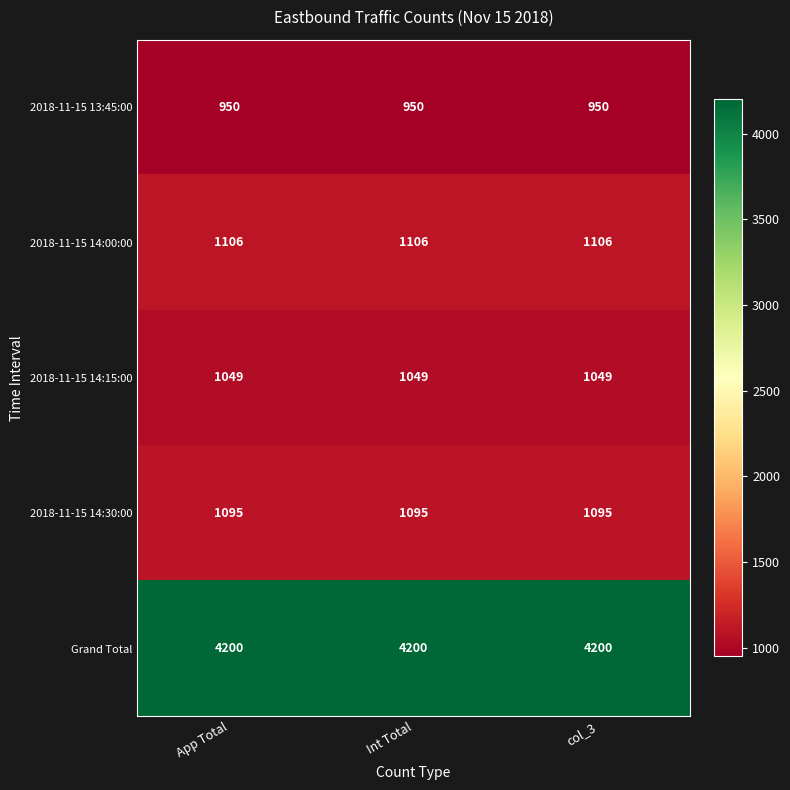

Is it true that 2018-11-15 14:30:00 equals 1693 at Int Total?

False